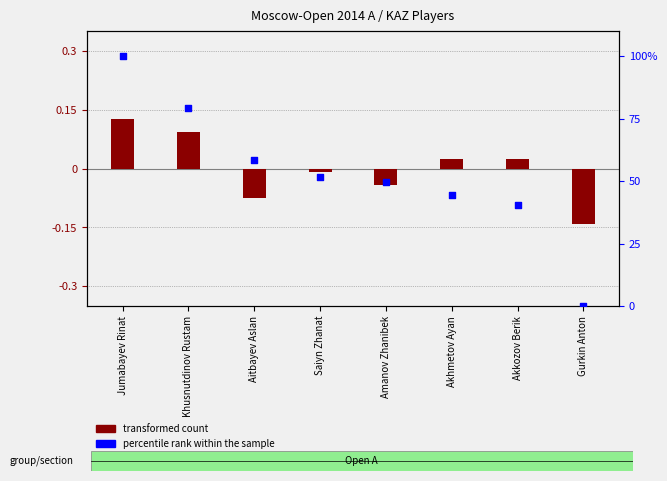

At how many categories does at least one series exceed 1?

7